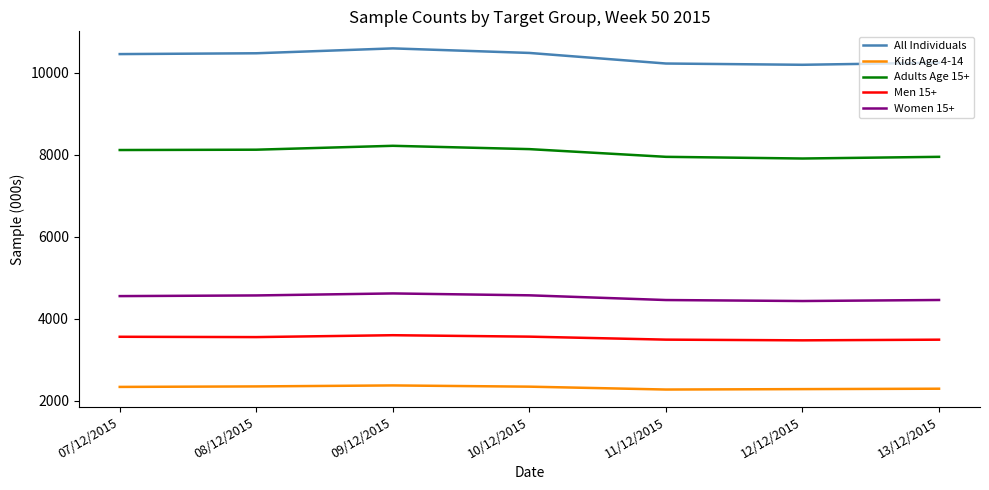

What is the approximate value of Kids Age 4-14 at 09/12/2015, to the nearest 10?

2380